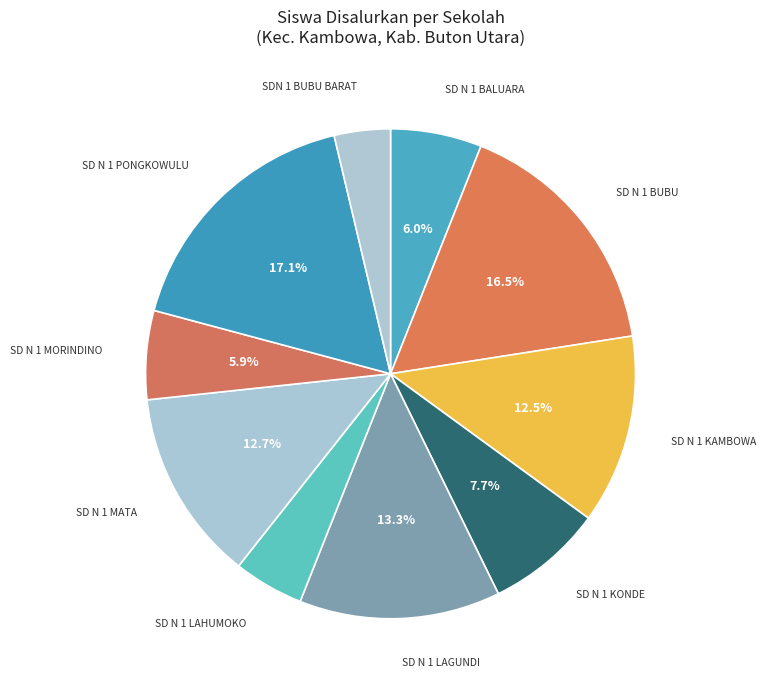

Which slice is the largest?

SD NEGERI 1 PONGKOWULU